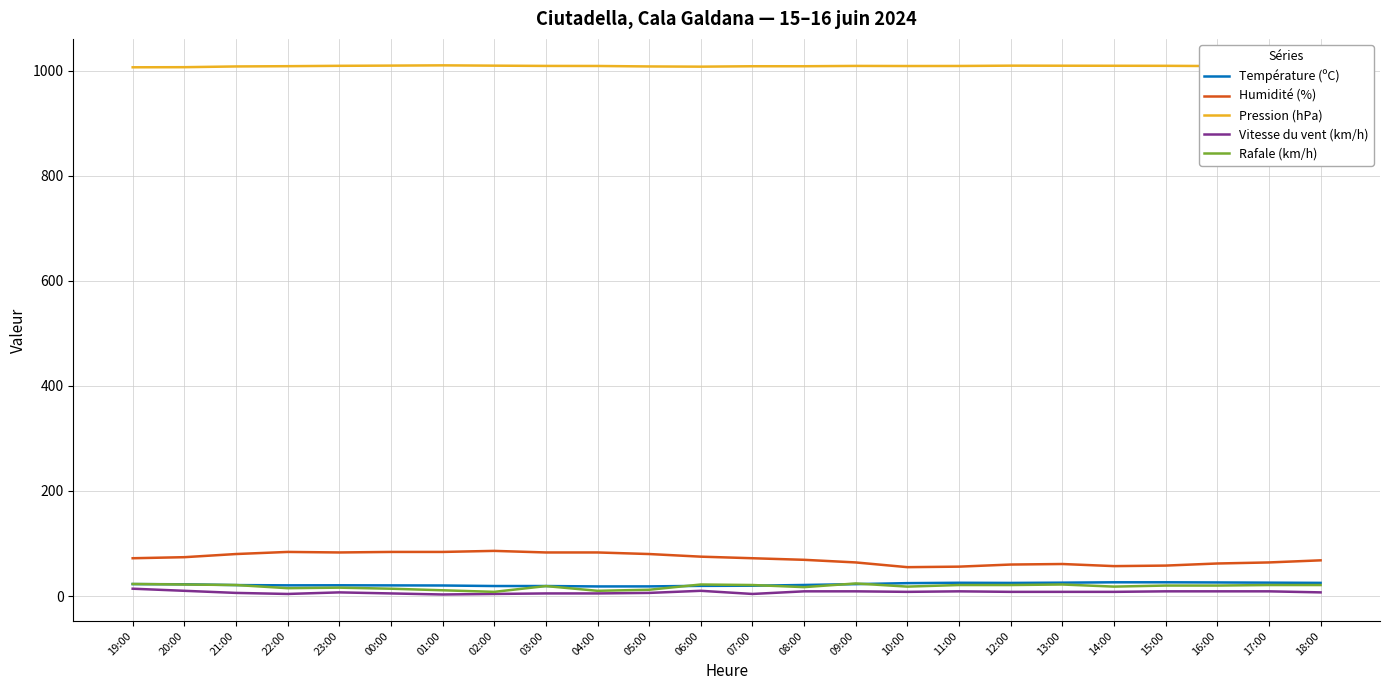

True or false: Pression (hPa) and Humidité (%) cross at least once.

False